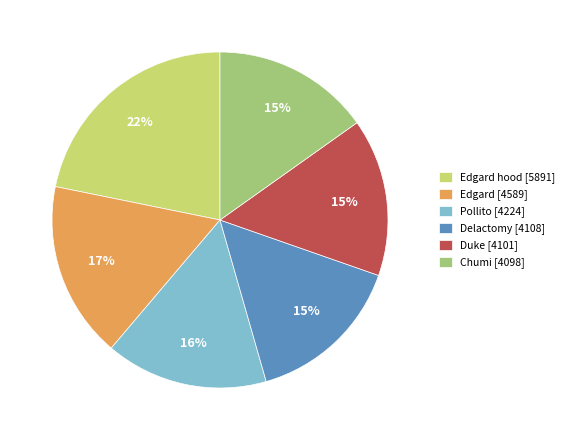

Combined, do Pollito [4224] and Edgard hood [5891] account for over 50%?

No